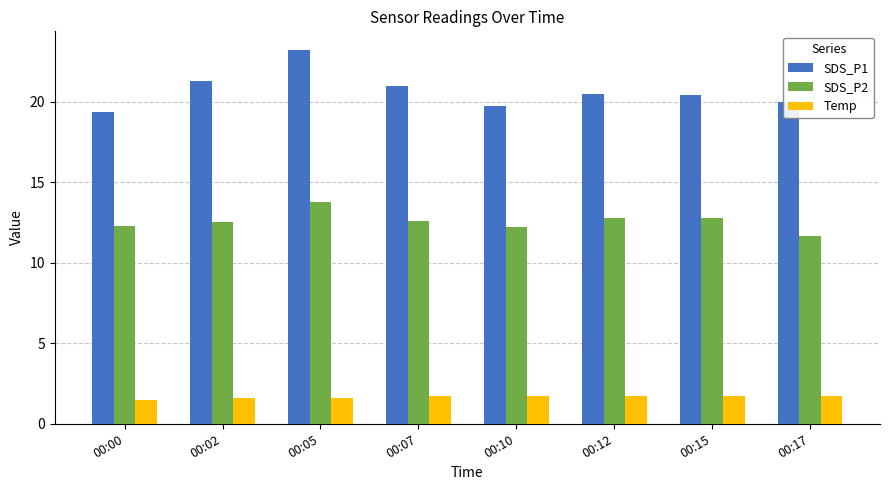

The value of Temp at 00:15 is 1.7. True or false?

True